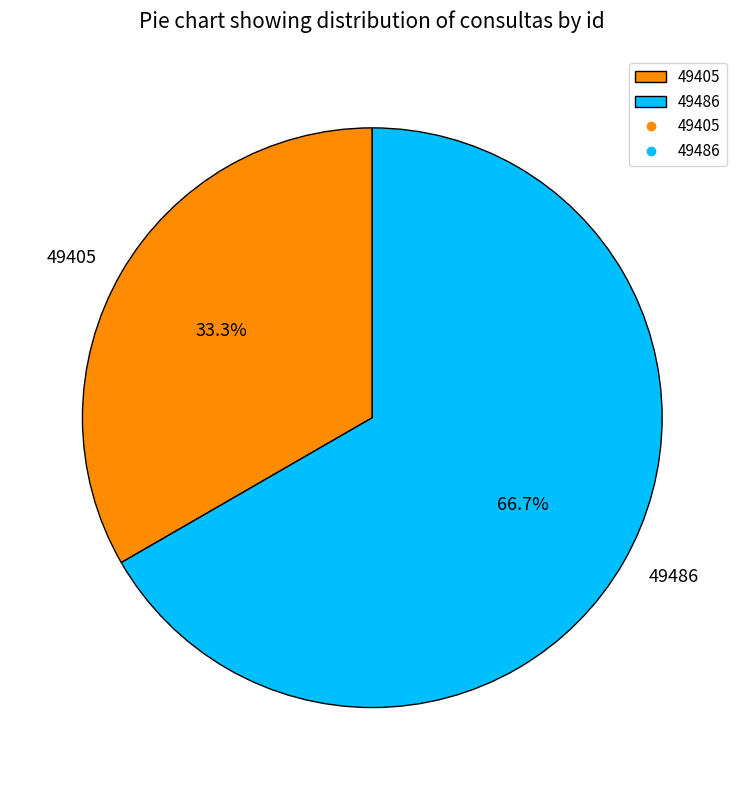

Which category has the biggest portion of the pie?

49486